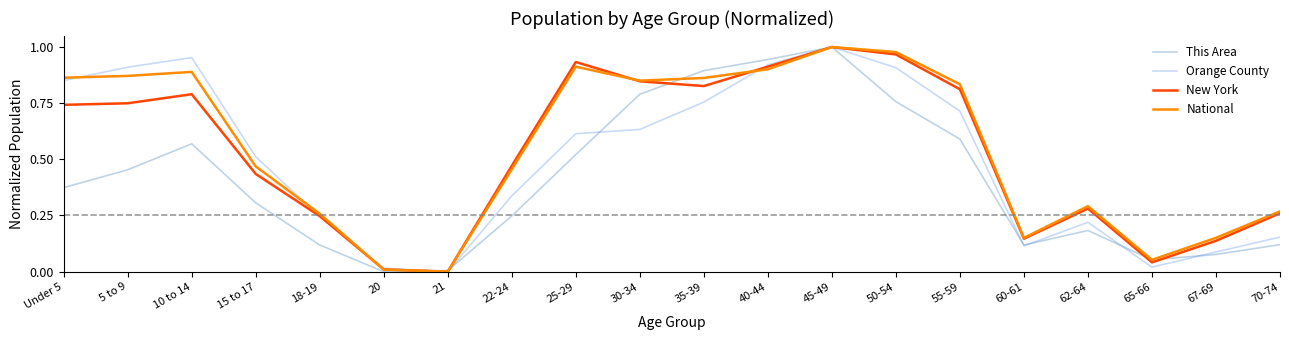

What position from the left is 70-74?

20